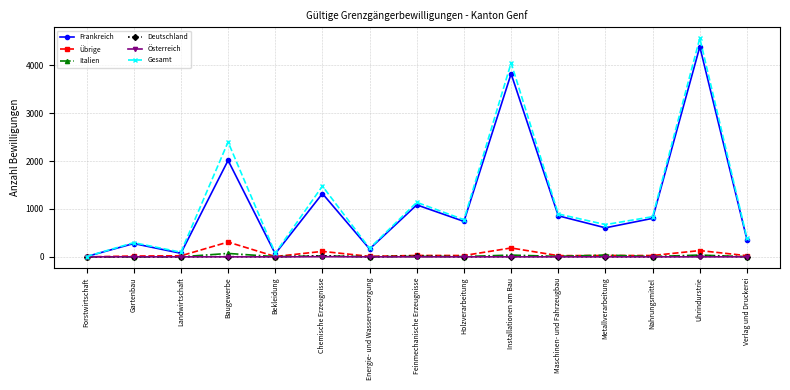

Which series has the widest spread of values?

Gesamt